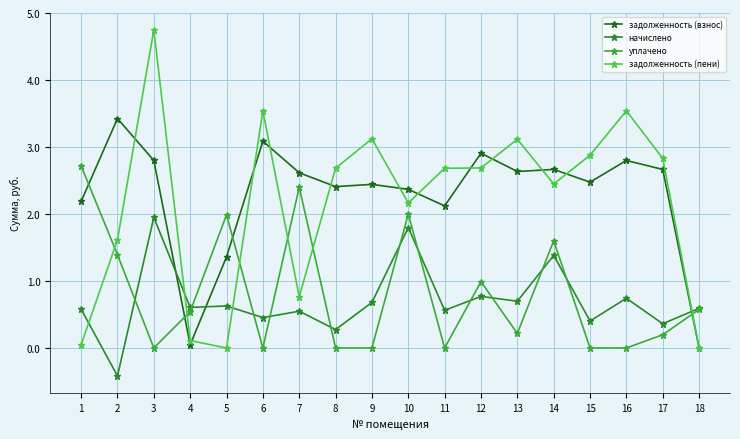

The value of начислено at 17 is 0.5. True or false?

False